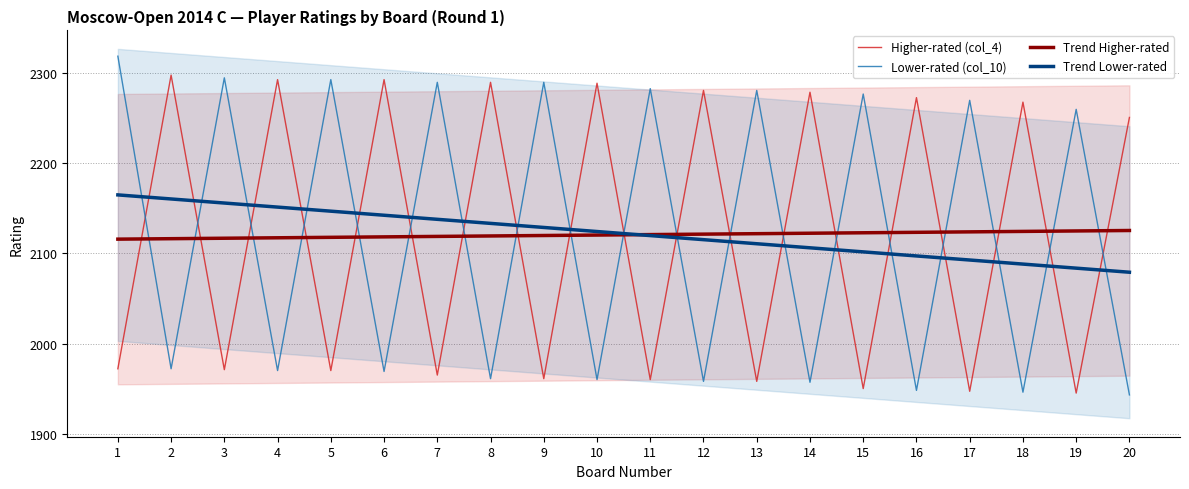

How many times do Lower-rated (col_10) and Trend Lower-rated cross each other?

19